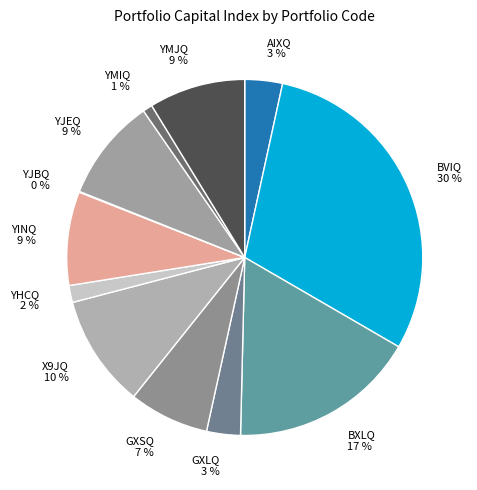

Which has a higher value, YHCQ 2 % or YMIQ 1 %?

YHCQ 2 %